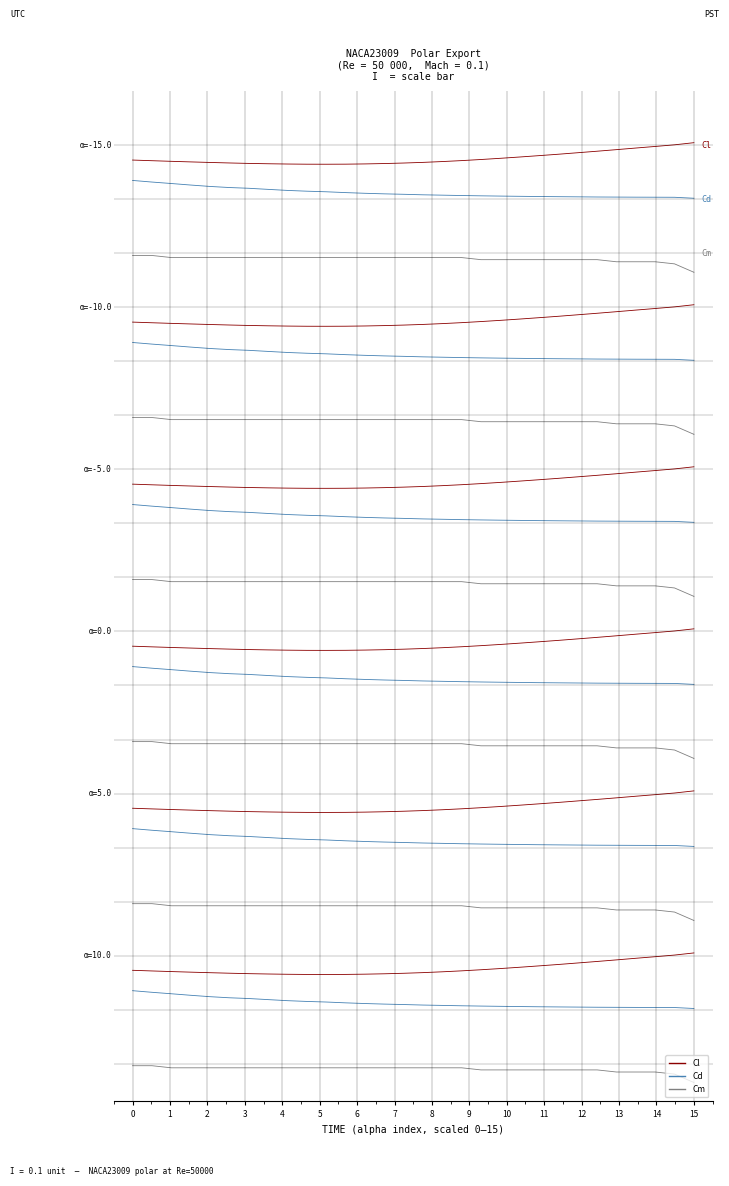

What is the difference between the maximum and second lowest values in the Cd series?

0.3